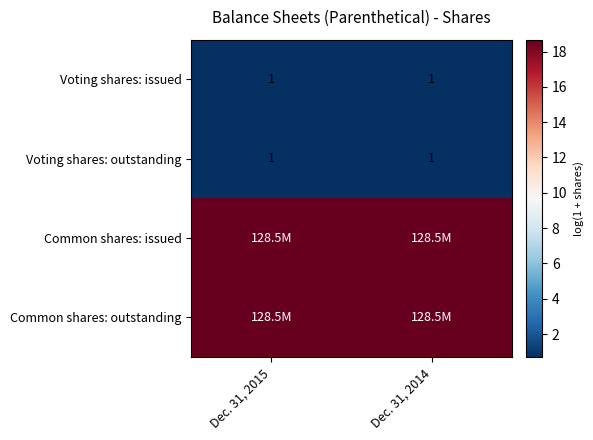

Which has a higher value, Dec. 31, 2014 or Dec. 31, 2015?

Dec. 31, 2014